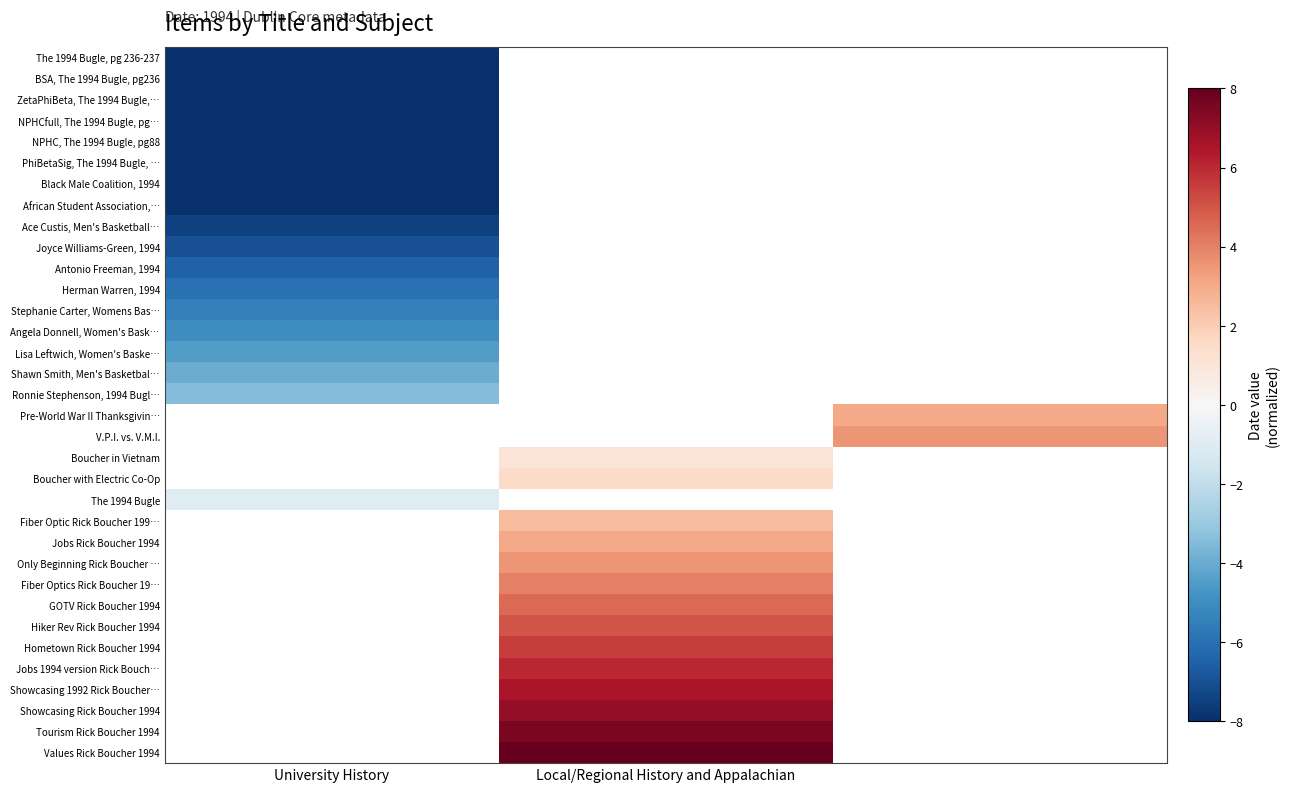

At which label is Antonio Freeman, 1994 closest to -6?

University History